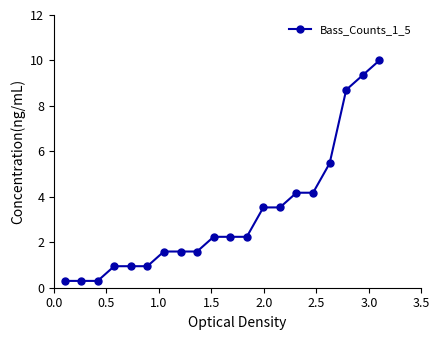

What is the value of the 3rd point from the left?

0.3